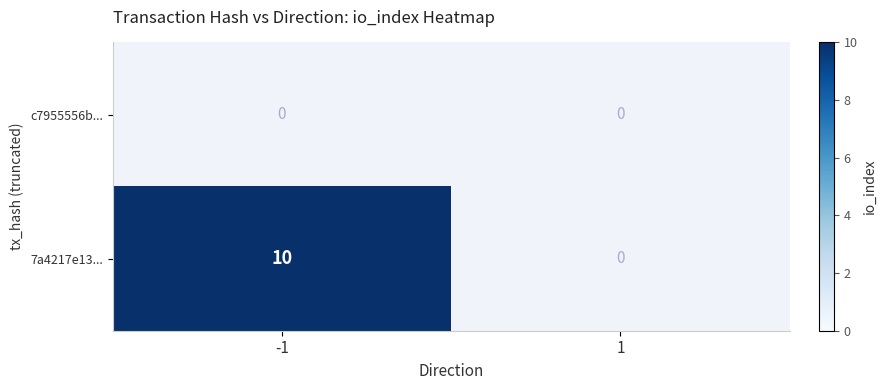

List the series in order of their overall mean, lowest first.

c7955556b..., 7a4217e13...